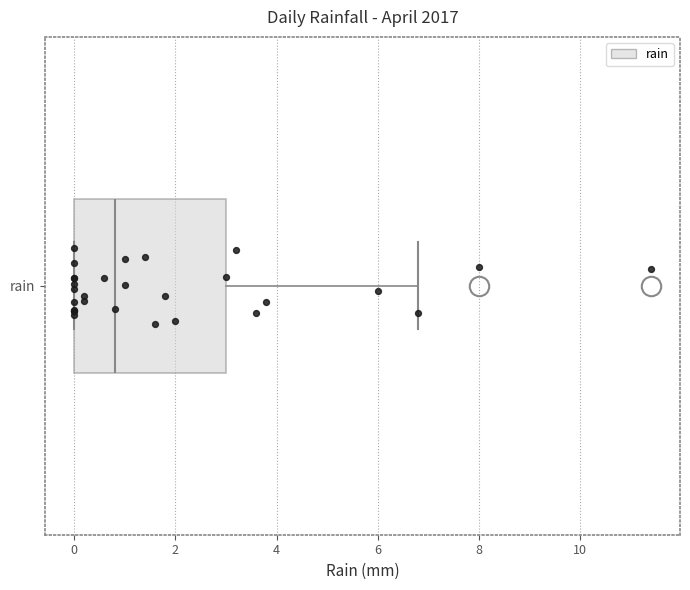

Transcribe this box plot: give where the median line is, the range the box spans, and where the two whiskers end, as read against the x-axis. The values are not printed on the chart, so give them approximately, as read against the axis.

median 0.8, box 0.0 to 3.0, whiskers 0.0 to 6.8